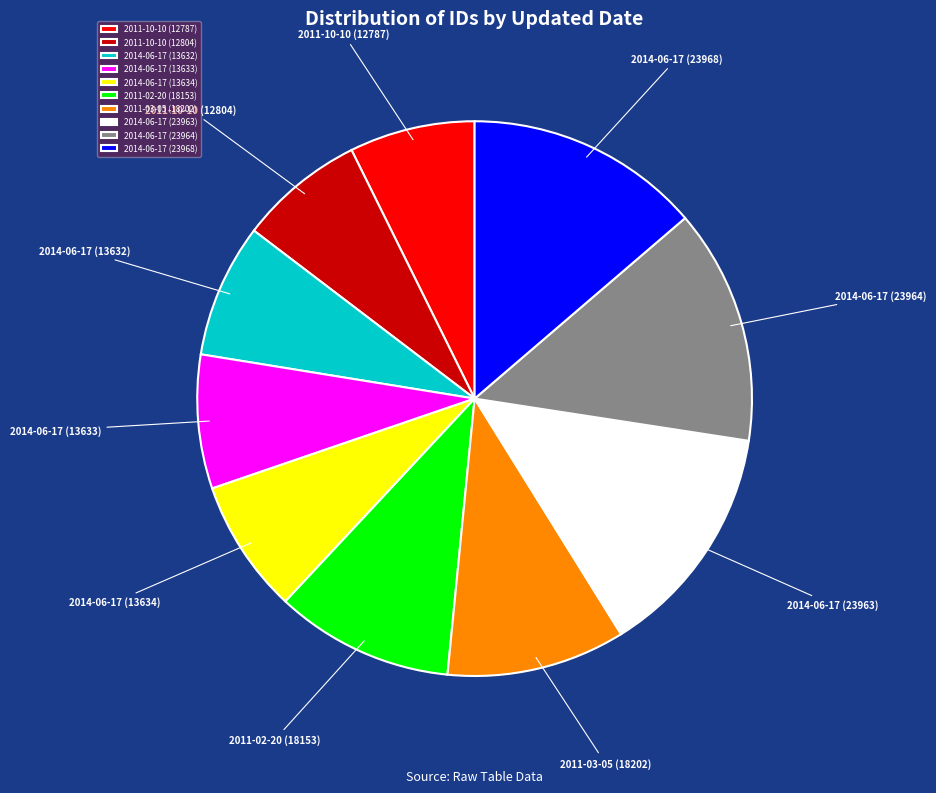

How many slices are in this pie chart?

10